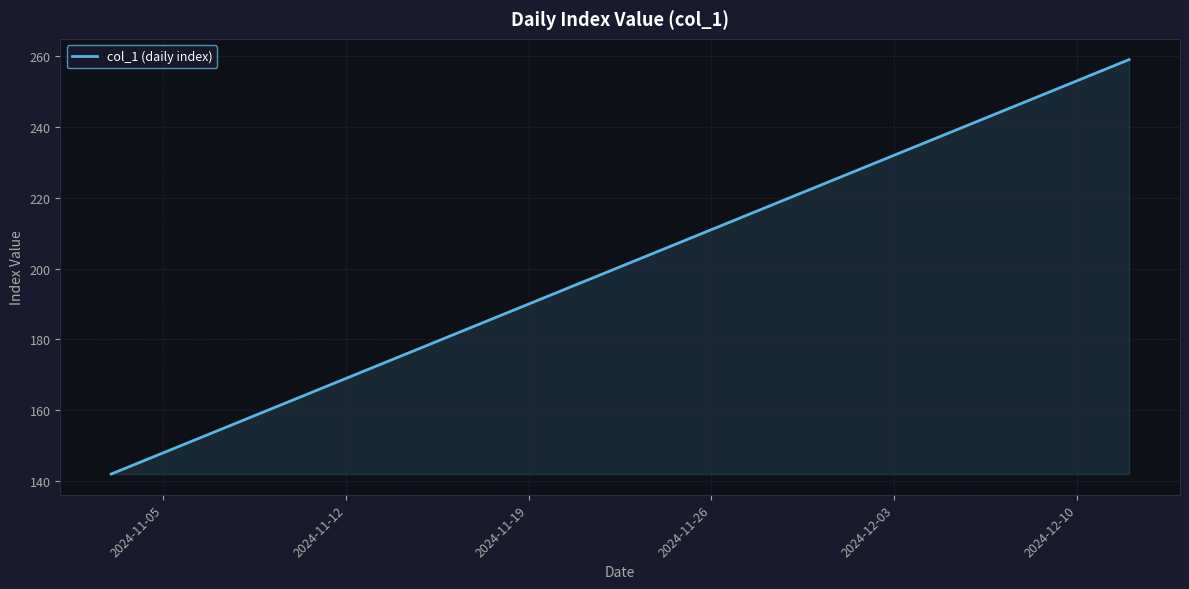

What is the maximum value shown in the chart?

259